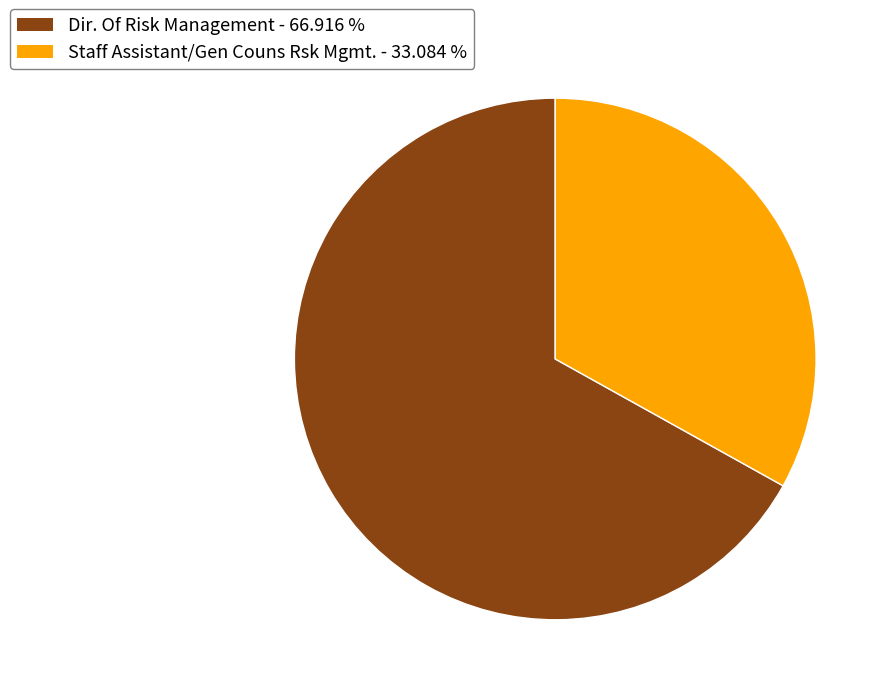

What is the largest slice in the pie chart?

Dir. Of Risk Management